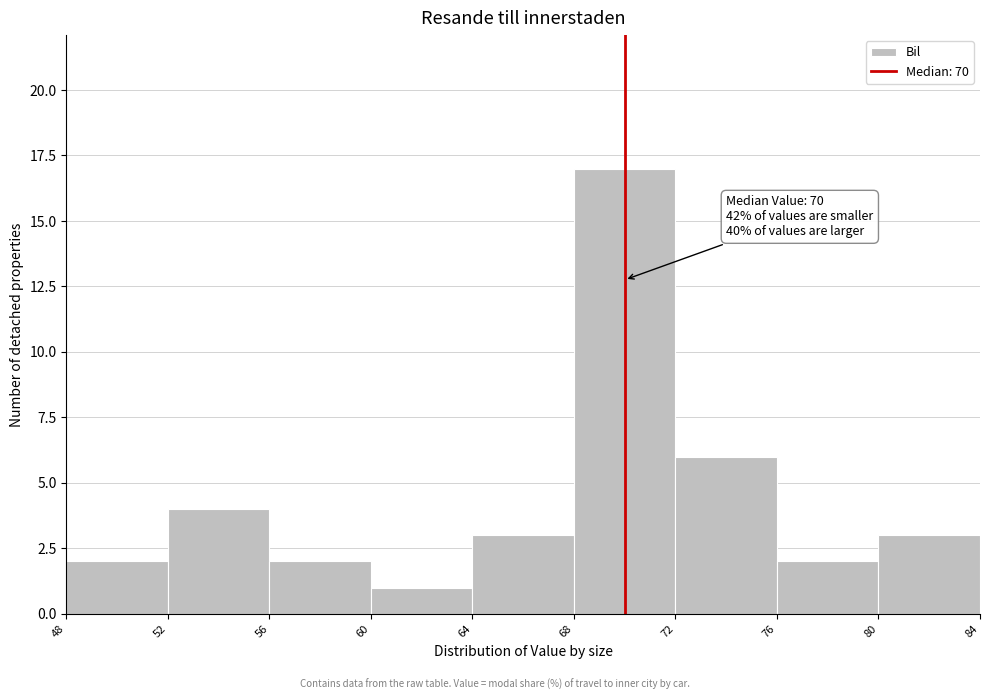

Over which range of the x-axis is the bar tallest?

68 to 72